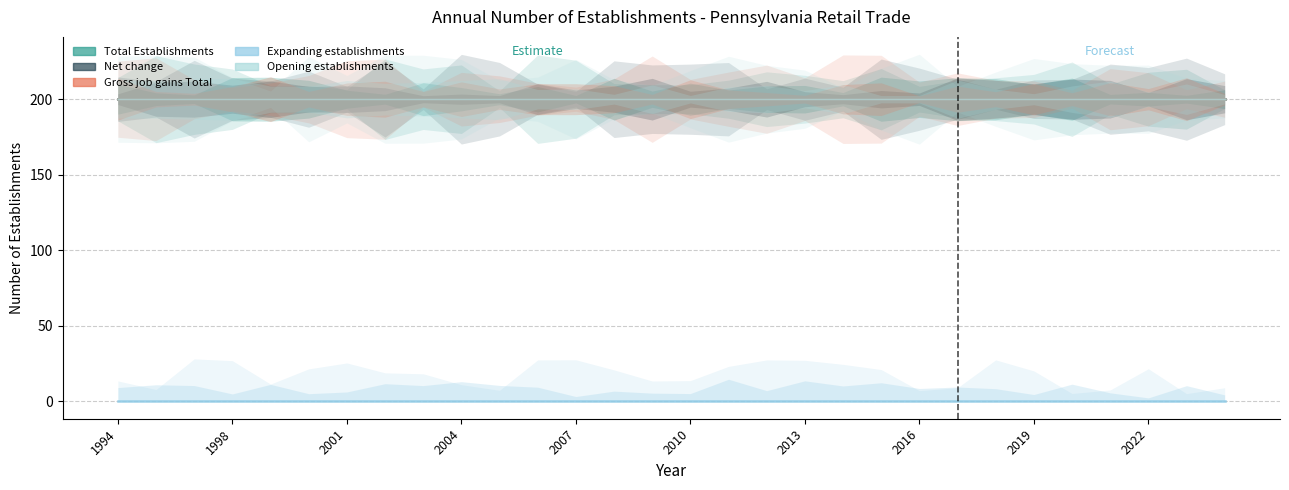

Which series changed the most between 2019 and 21?

Total Establishments